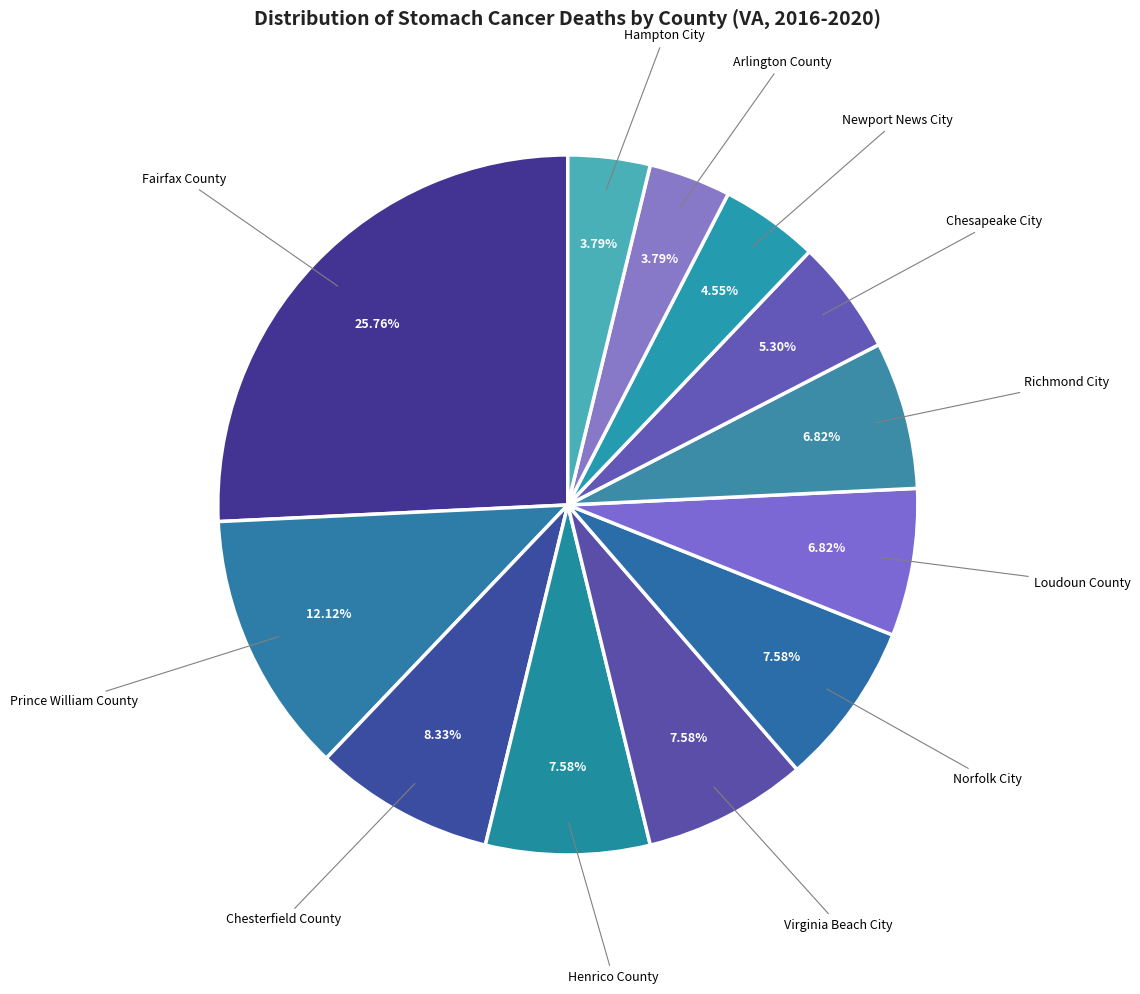

Rank the categories by value from highest to lowest.

Fairfax County, Prince William County, Chesterfield County, Henrico County, Virginia Beach City, Norfolk City, Loudoun County, Richmond City, Chesapeake City, Newport News City, Arlington County, Hampton City